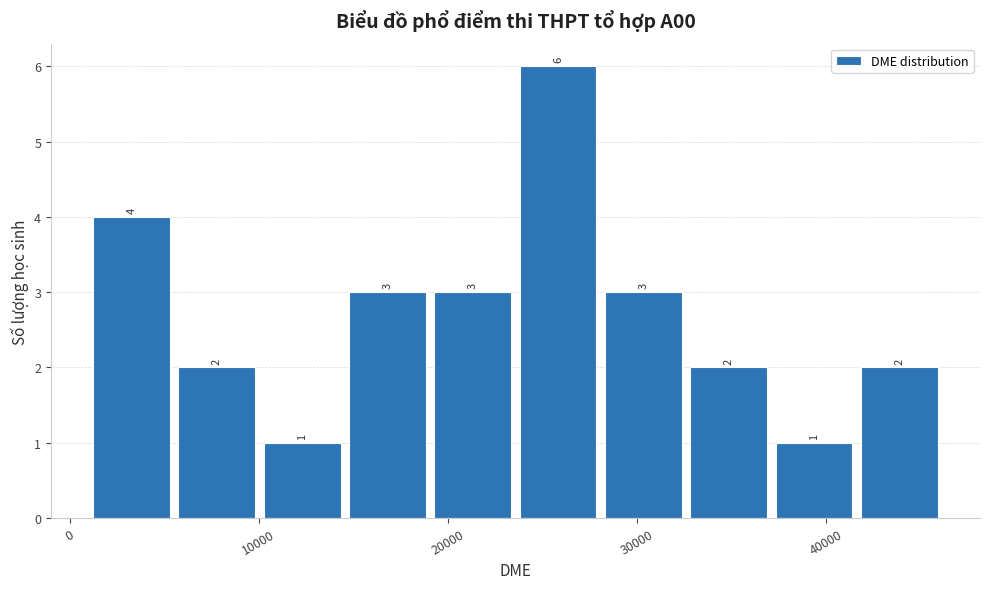

Reading left to right, transcribe this chart: for each bar, give the range it covers on the x-axis and its height. The bar edges are not printed on the chart, so give them approximately, as read against the axis.

1000 to 6000: 4
6000 to 10000: 2
10000 to 15000: 1
15000 to 19000: 3
19000 to 24000: 3
24000 to 28000: 6
28000 to 33000: 3
33000 to 37000: 2
37000 to 42000: 1
42000 to 46000: 2